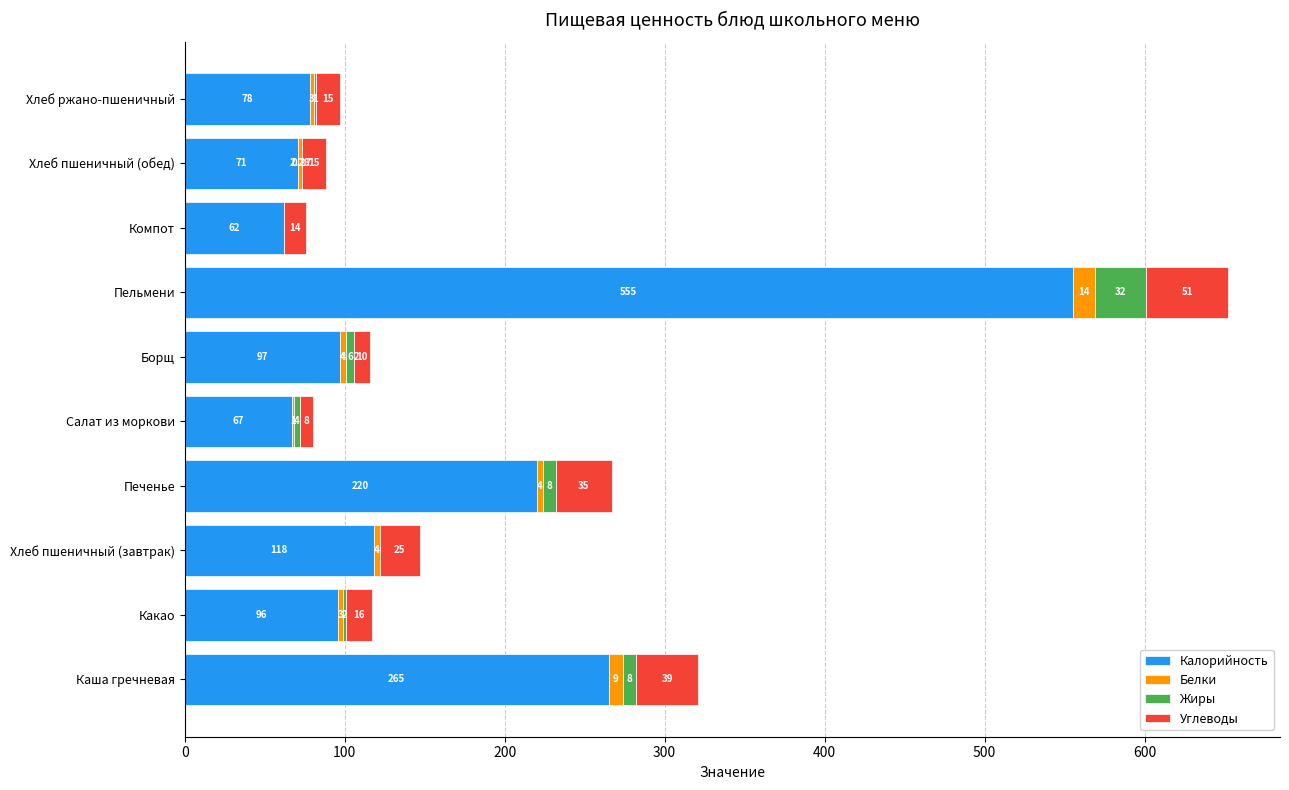

What is the sum of all Калорийность values?

1629.0